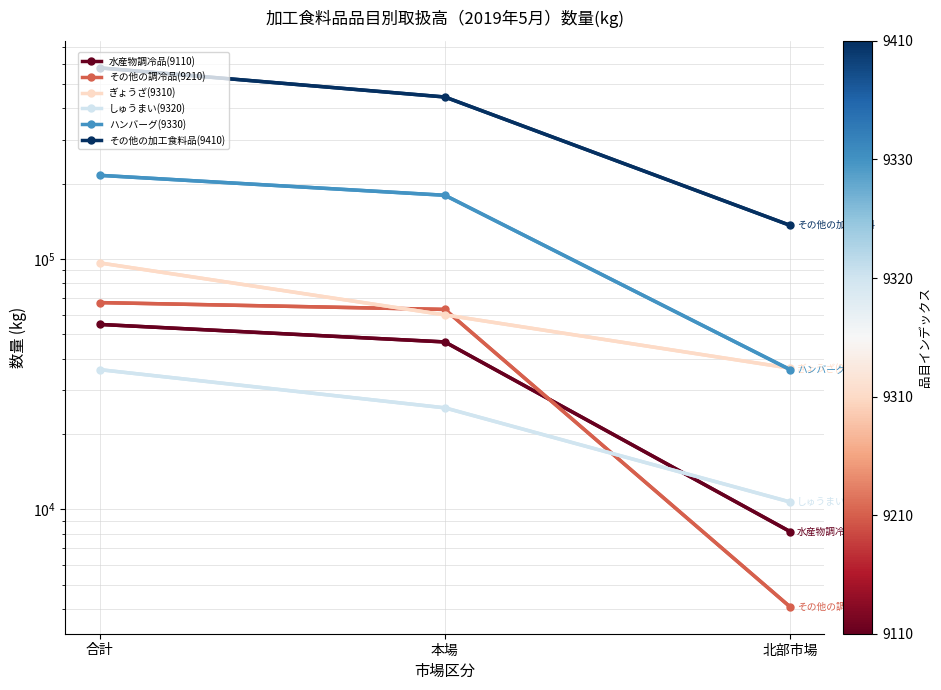

The value of しゅうまい(9320) at 本場 is 25446. True or false?

True